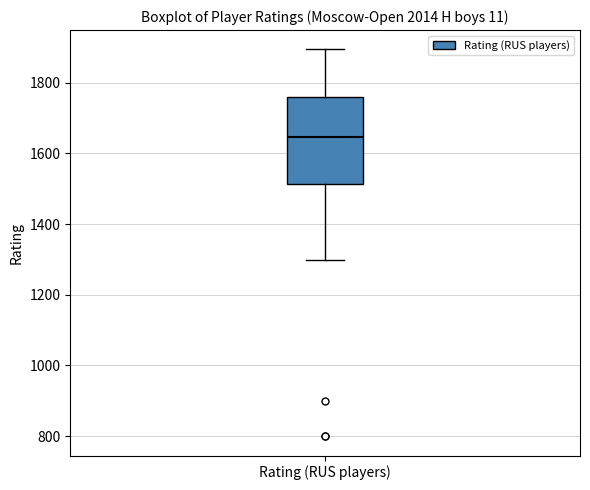

Read this box plot against the y-axis: the position of the median line, the range covered by the box, and the ends of both whiskers. The values are not printed on the chart, so give them approximately, as read against the axis.

median 1640, box 1520 to 1760, whiskers 1300 to 1900